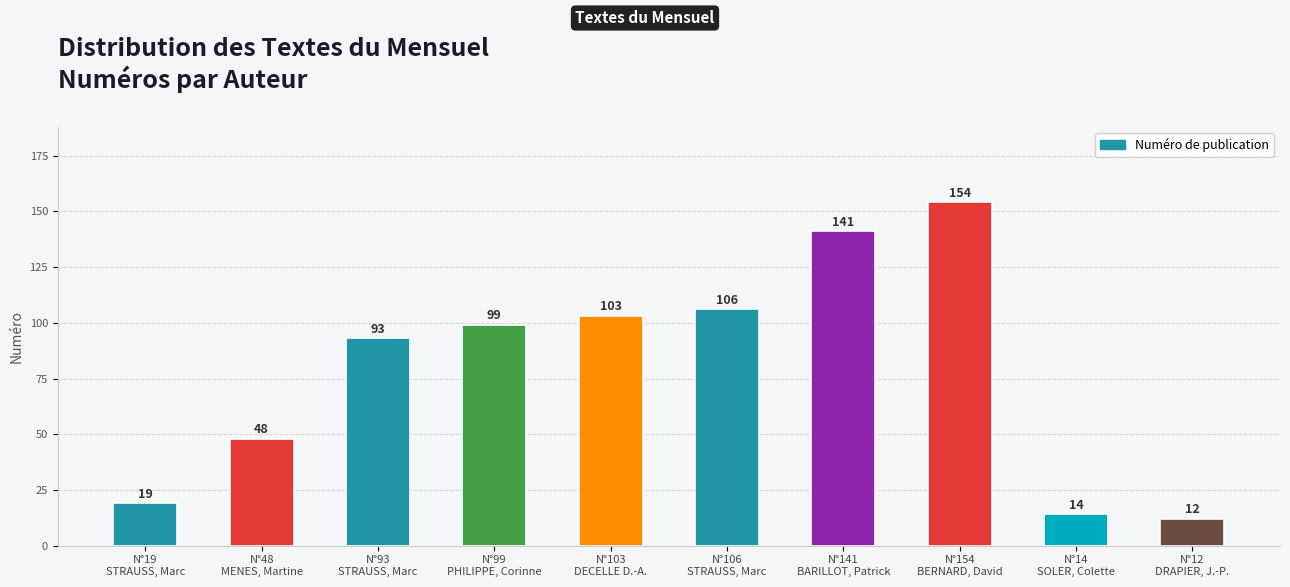

Reading right to left, what are all the values shown in this chart?

12	14	154	141	106	103	99	93	48	19